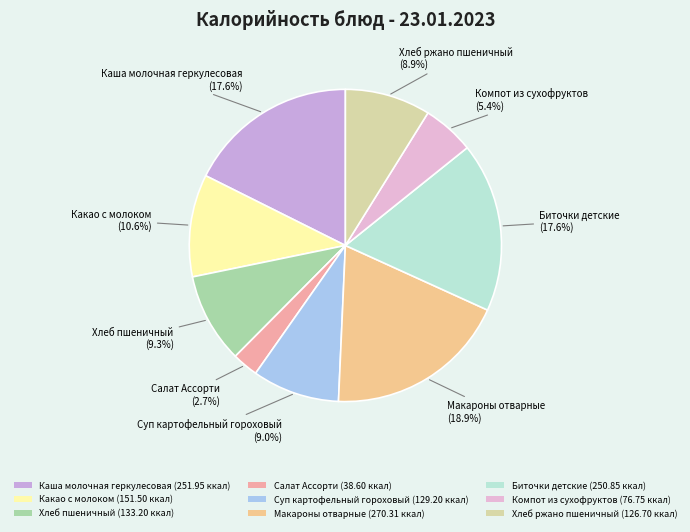

To the nearest percent, what percentage of the pie is Салат Ассорти?

3%